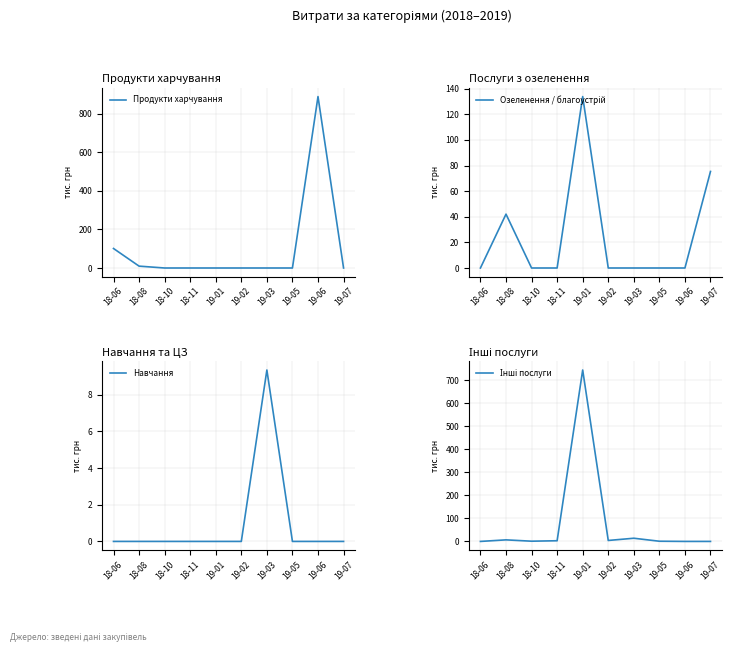

Between 18-11 and 18-10, which is larger?

18-11